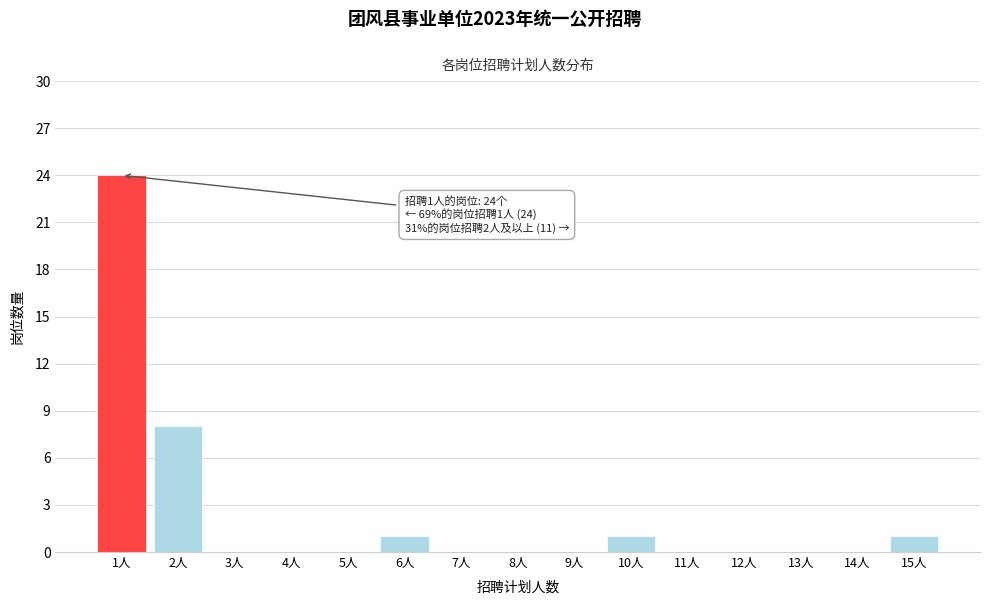

Reading right to left, list all the values displayed in this chart.

15人=1	14人=0	13人=0	12人=0	11人=0	10人=1	9人=0	8人=0	7人=0	6人=1	5人=0	4人=0	3人=0	2人=8	1人=24